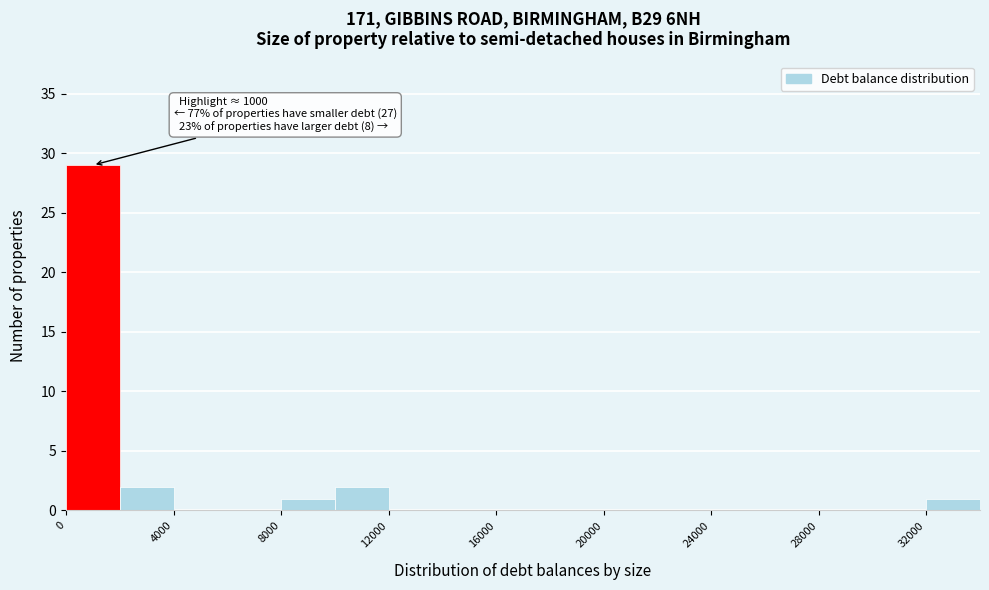

Over which range of the x-axis is the bar tallest?

0 to 2000